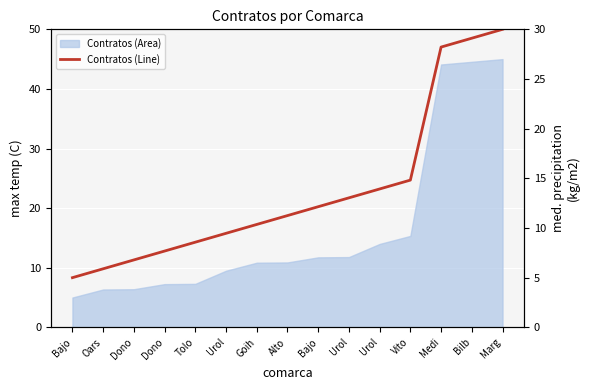

Reading right to left, what are all the values shown in this chart?

Marg=30.0	Bilb=29.1	Medi=28.2	Vito=14.8	Urol=13.9	Urol=13.0	Bajo=12.1	Alto=11.2	Goih=10.4	Urol=9.5	Tolo=8.6	Dono=7.7	Dono=6.8	Oars=5.9	Bajo=5.0